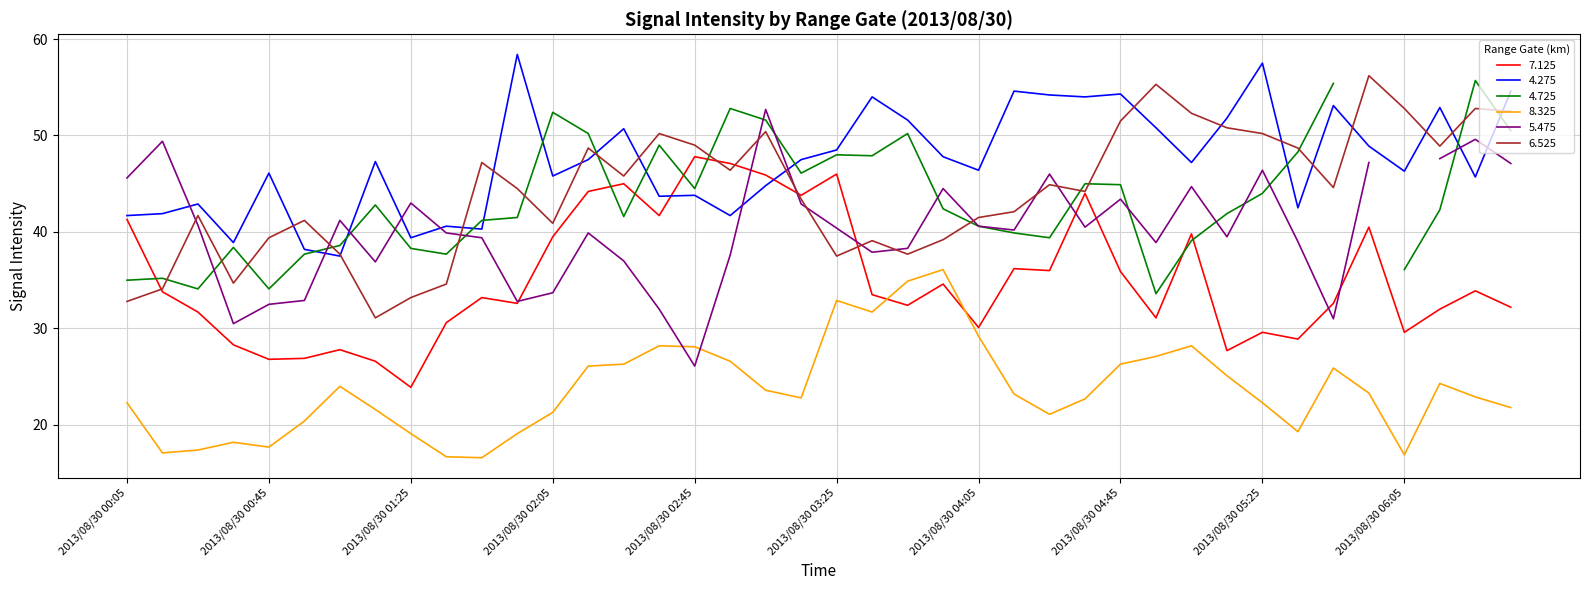

How many values in the 6.525 series exceed 44?

22